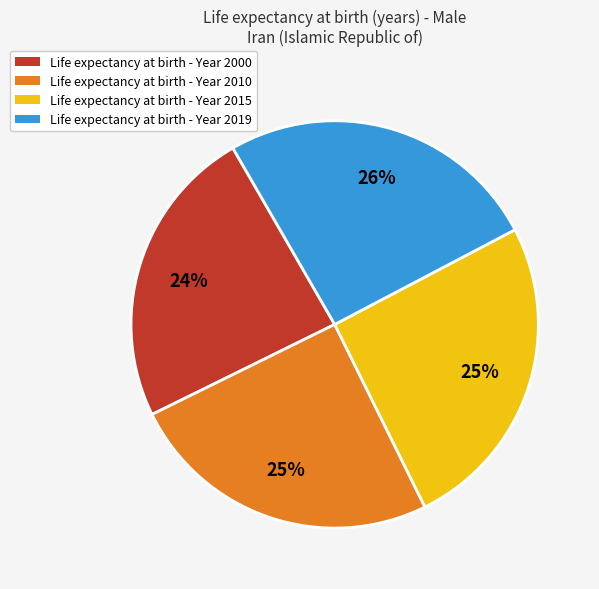

To the nearest percent, what is the average slice percentage?

25%